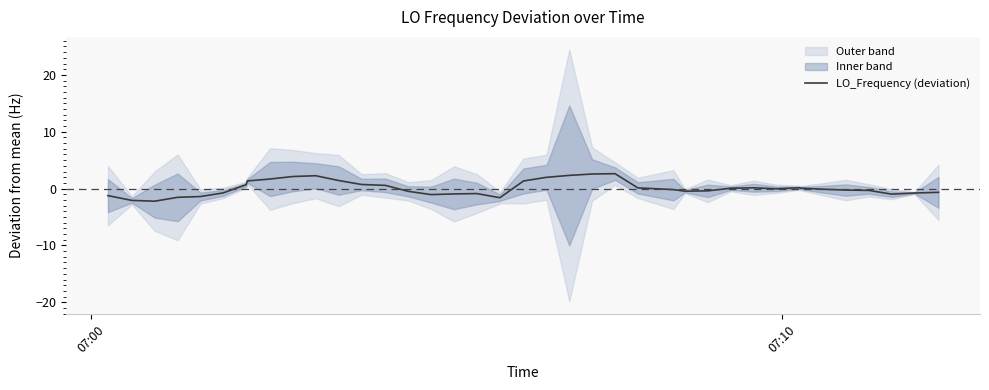

Does the chart have visible grid lines?

No